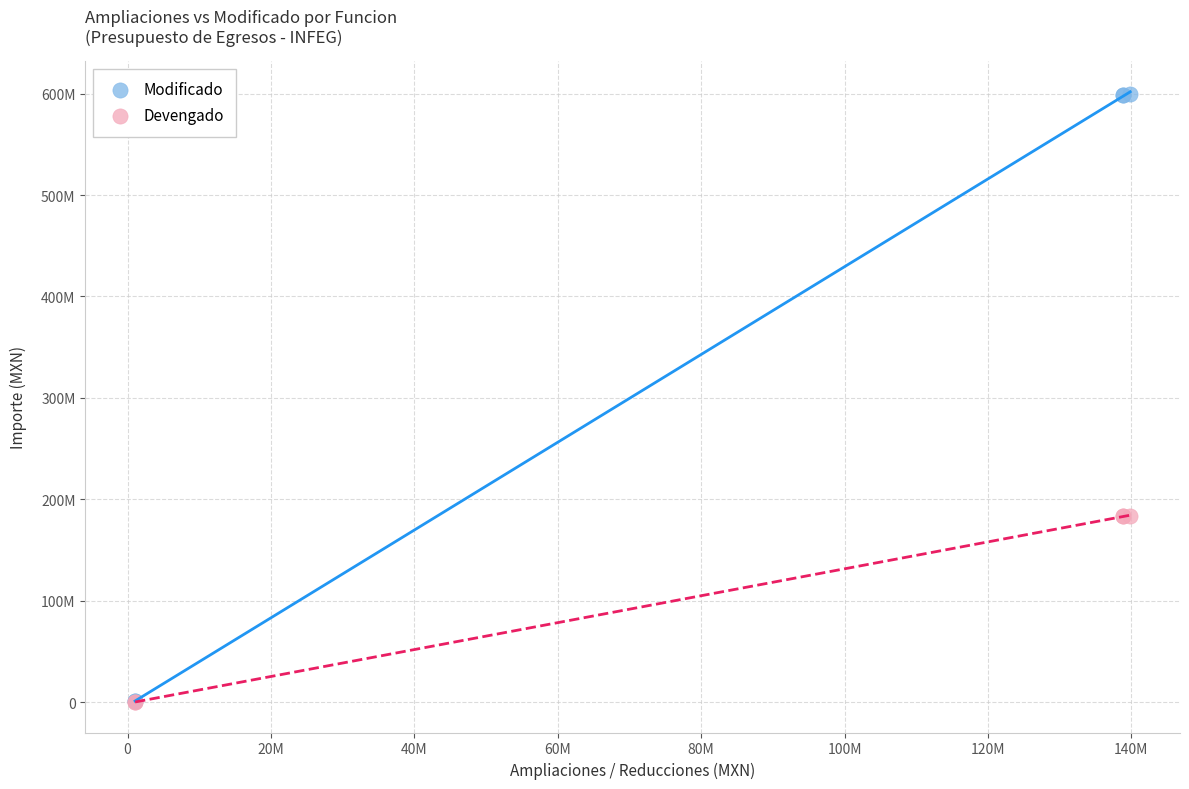

What are all the series names shown in the legend?

Modificado, Devengado